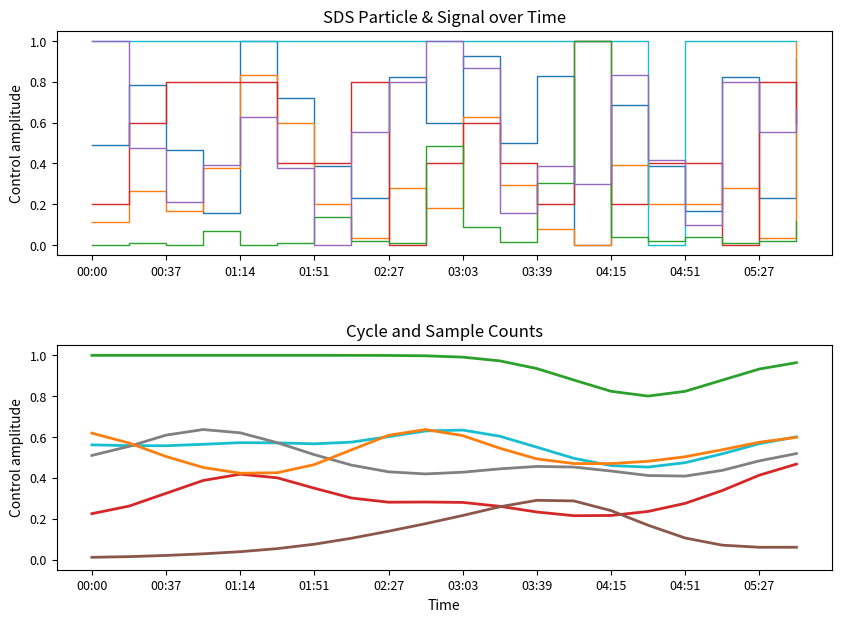

Rank the series at 00:37 from lowest to highest value.

Max_cycle, SDS_P2, Signal, SDS_P1, Samples, Min_cycle